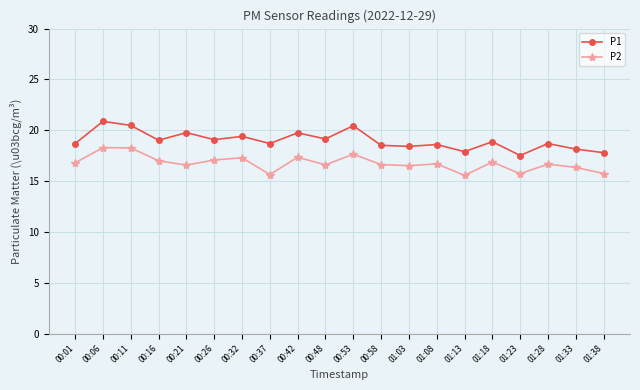

Is the value of P2 at 01:33 greater than the value of P1 at 00:42?

No